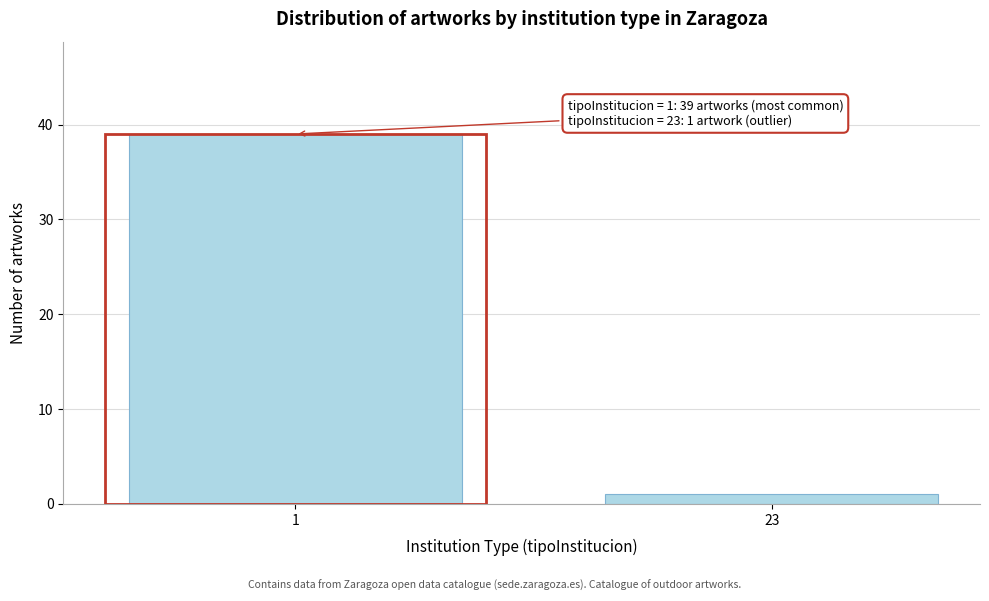

Reading right to left, list all the values displayed in this chart.

1	39